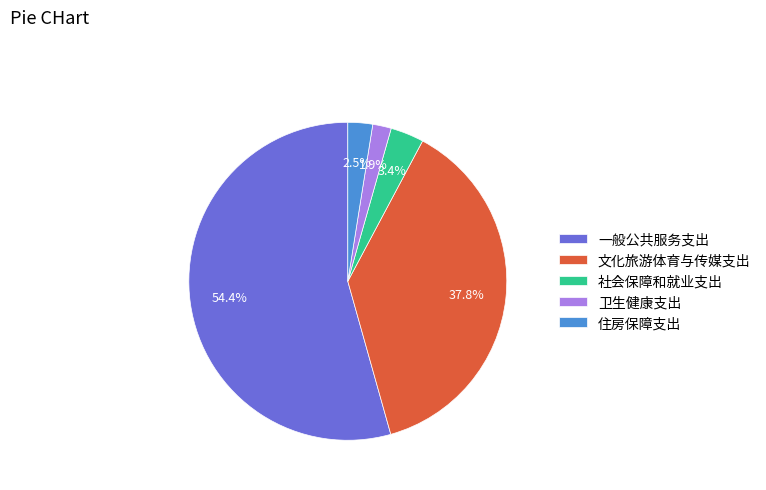

Rank the categories by value from highest to lowest.

一般公共服务支出, 文化旅游体育与传媒支出, 社会保障和就业支出, 住房保障支出, 卫生健康支出